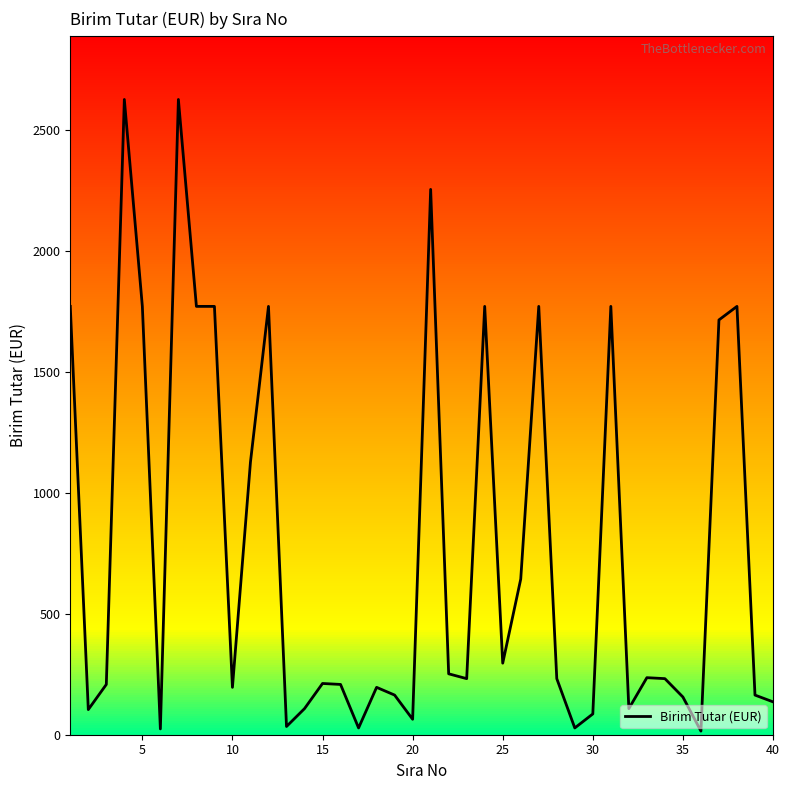

Is this an area chart (filled region under the line)?

No